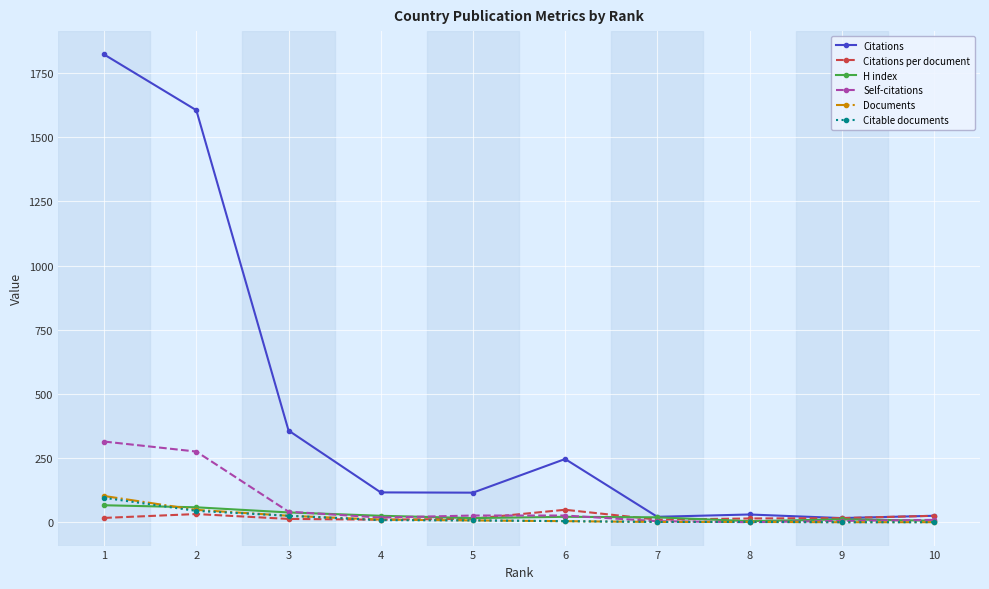

At how many categories does at least one series exceed 238?

4